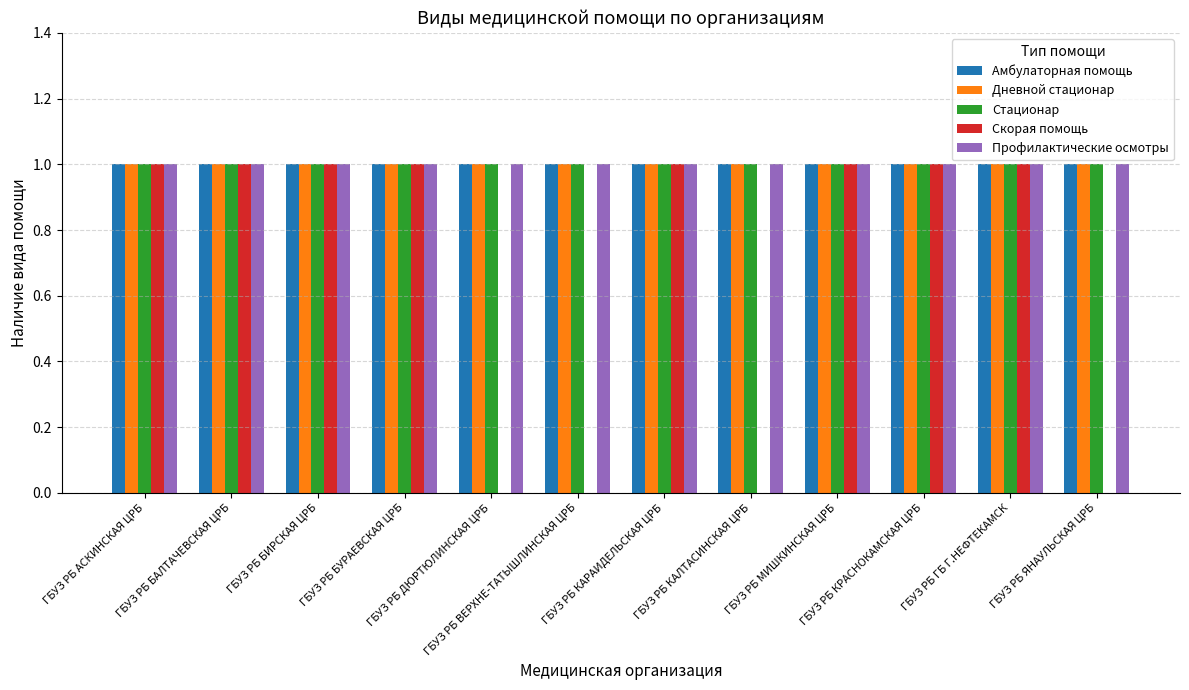

What are all the series names shown in the legend?

Амбулаторная помощь, Дневной стационар, Стационар, Скорая помощь, Профилактические осмотры